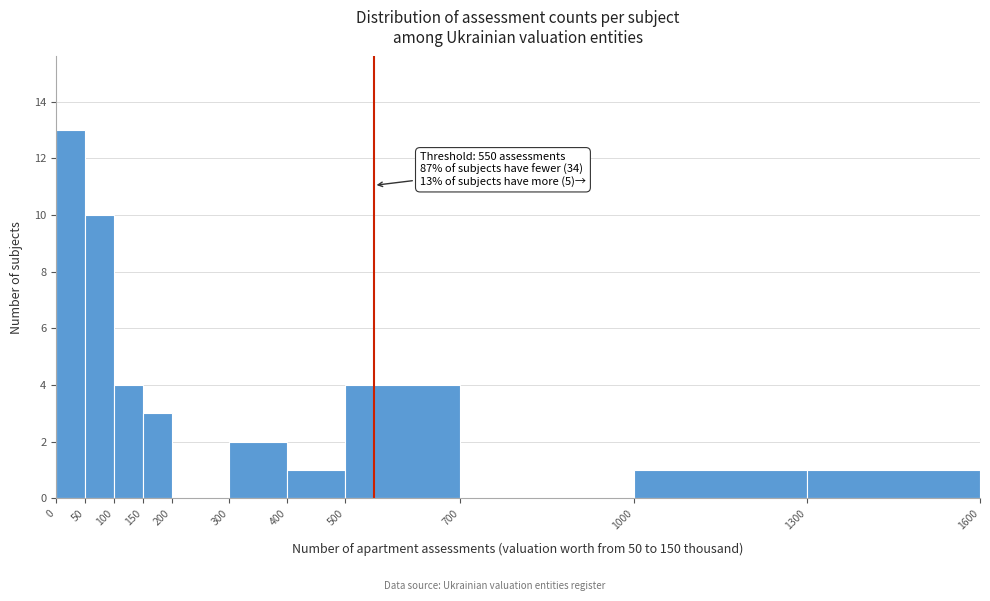

Over which range of the x-axis is the bar tallest?

0 to 50